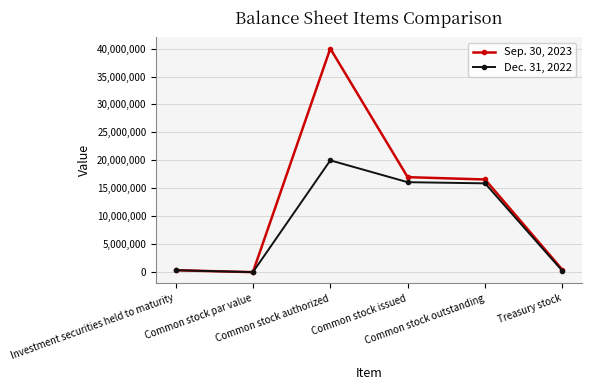

Is this an area chart (filled region under the line)?

No